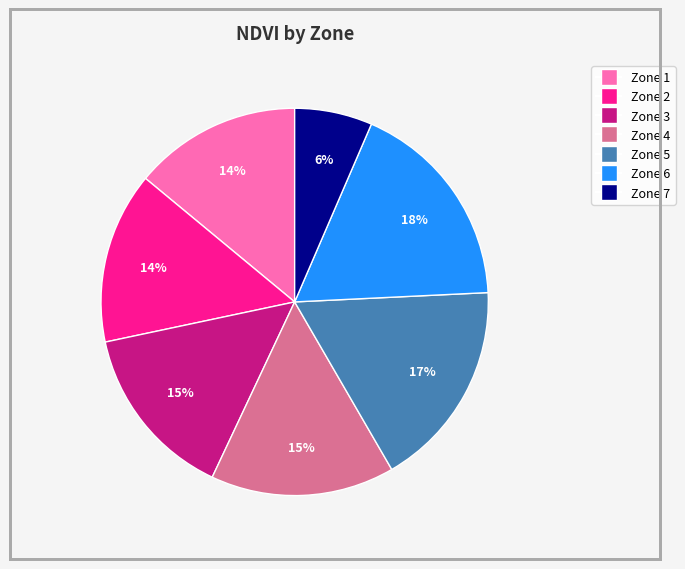

How many segments does this pie chart have?

7